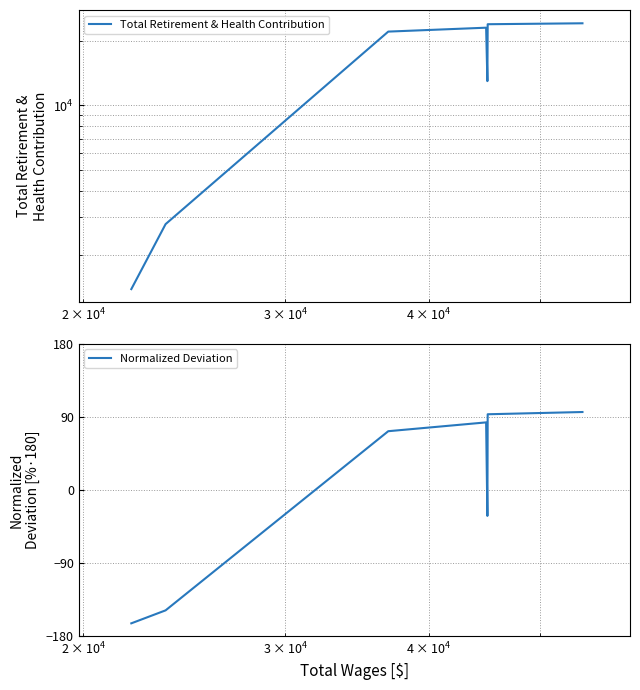

True or false: Total Retirement & Health Contribution and Normalized Deviation cross at least once.

False